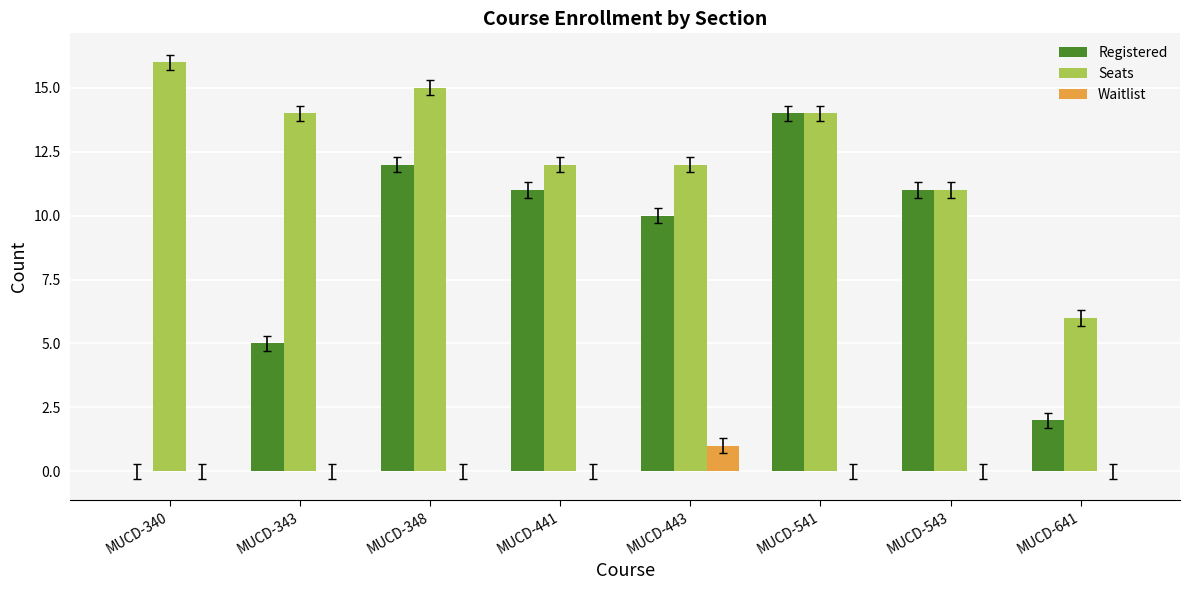

Is it true that Seats equals 6 at MUCD-641?

True